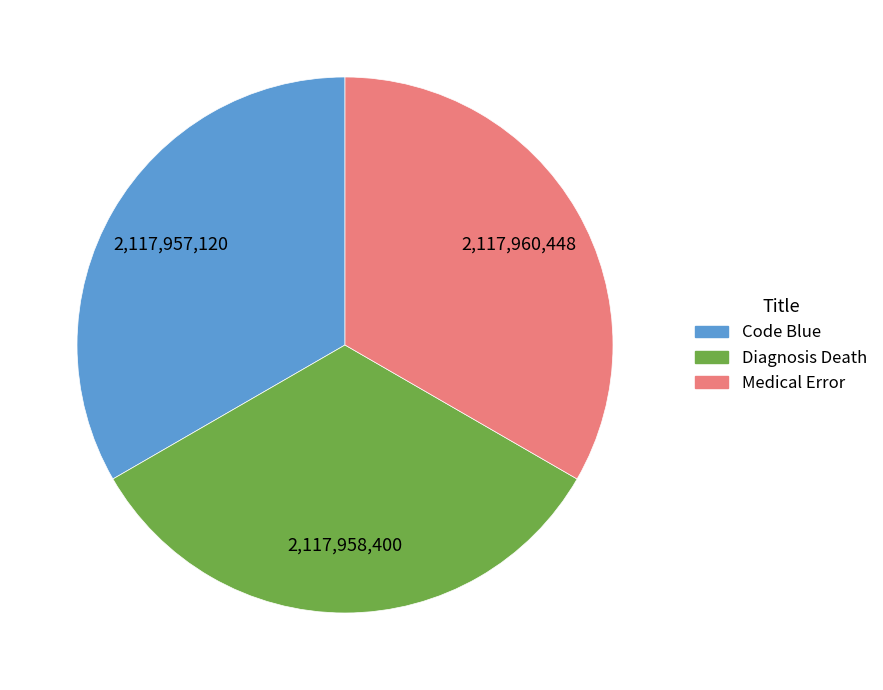

Do Diagnosis Death and Code Blue together represent more than half of the pie?

Yes